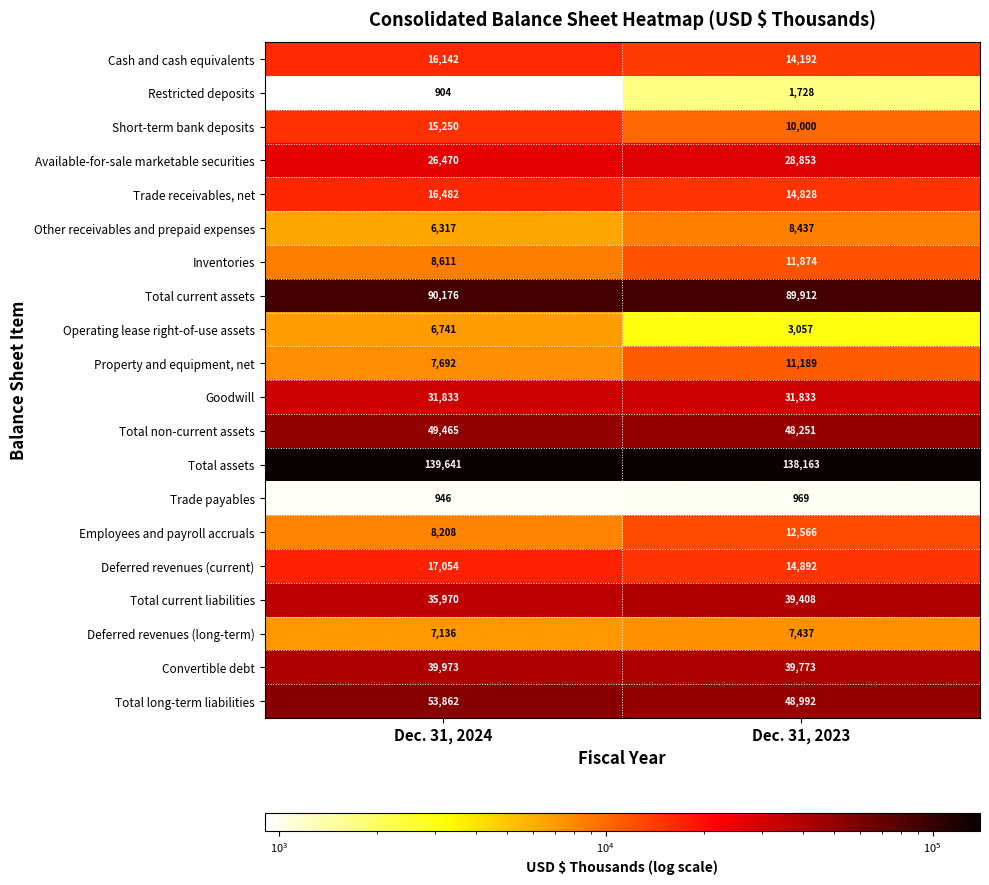

At which category is the sum across all series the highest?

Dec. 31, 2024